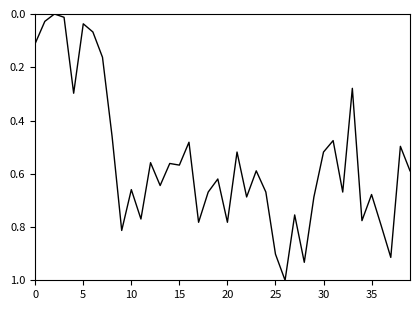

What is the greatest value displayed?

1.0